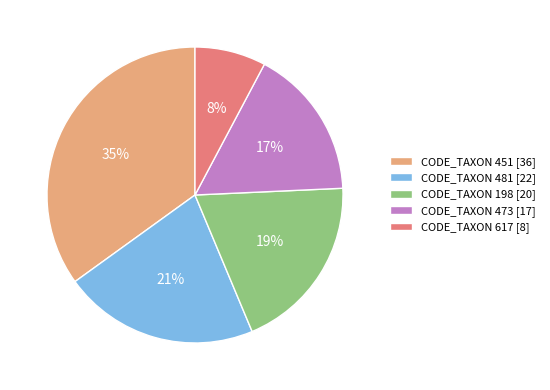

To the nearest percent, what percentage of the pie is CODE_TAXON 473 [17]?

17%